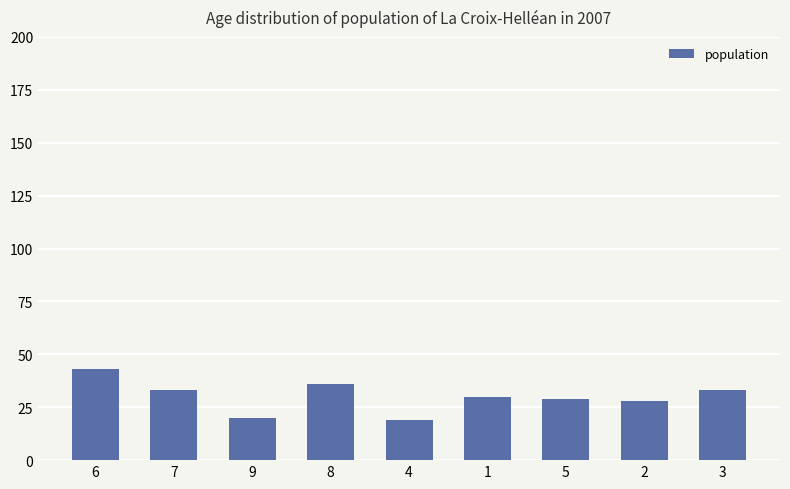

What is the label of the 6th bar from the left?

1